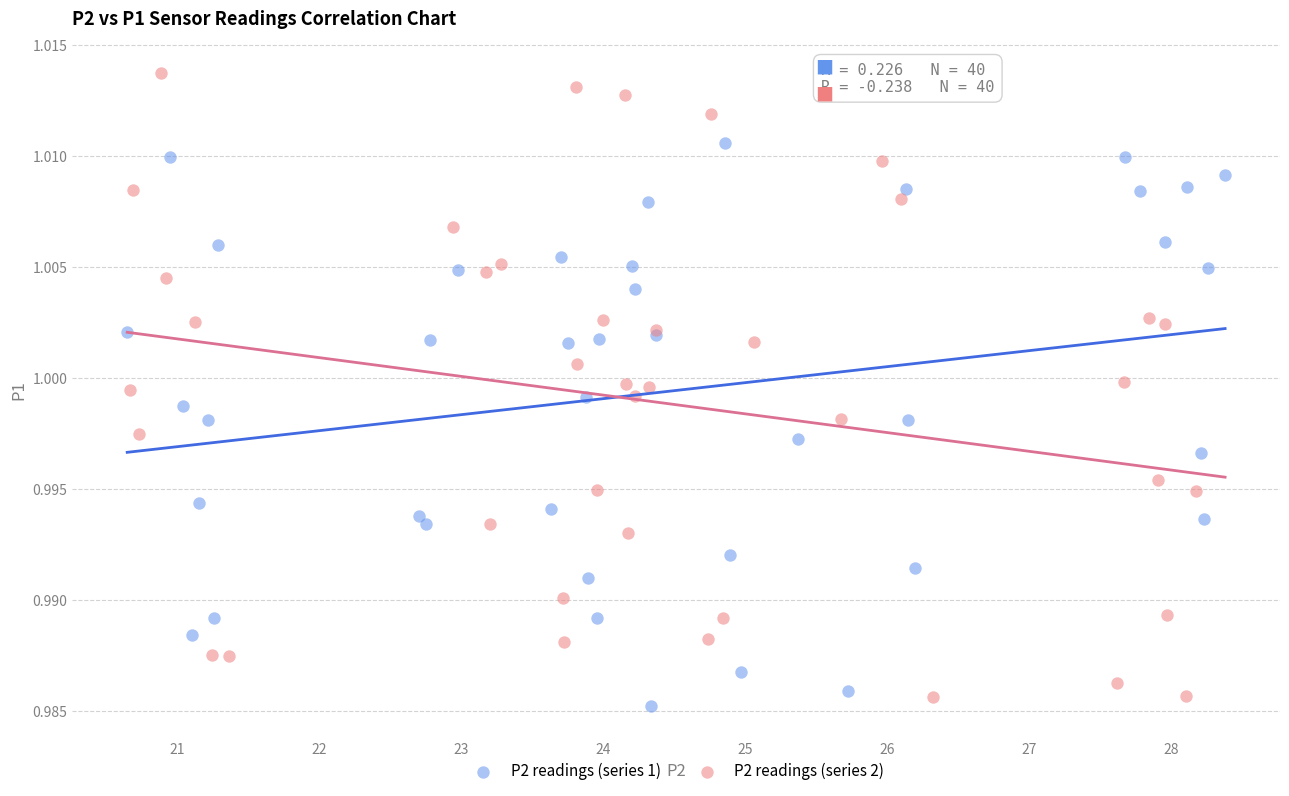

Which series has the largest Y range (max minus min)?

P2 readings (series 2)